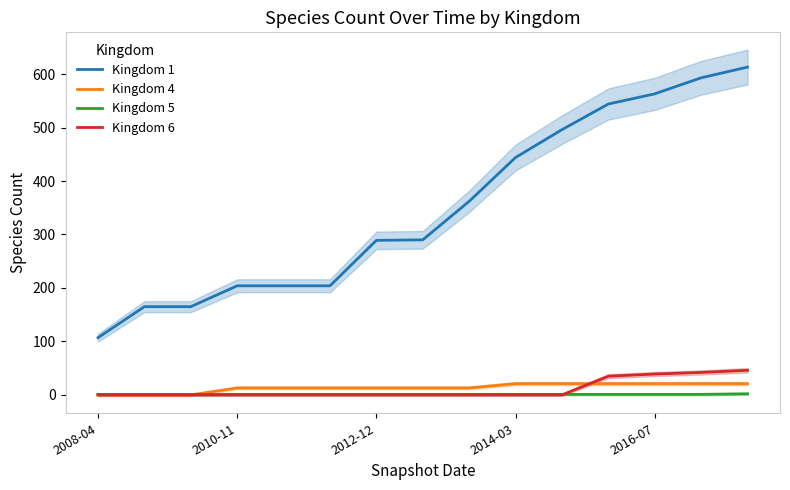

True or false: Kingdom 5 and Kingdom 1 intersect in this chart.

False